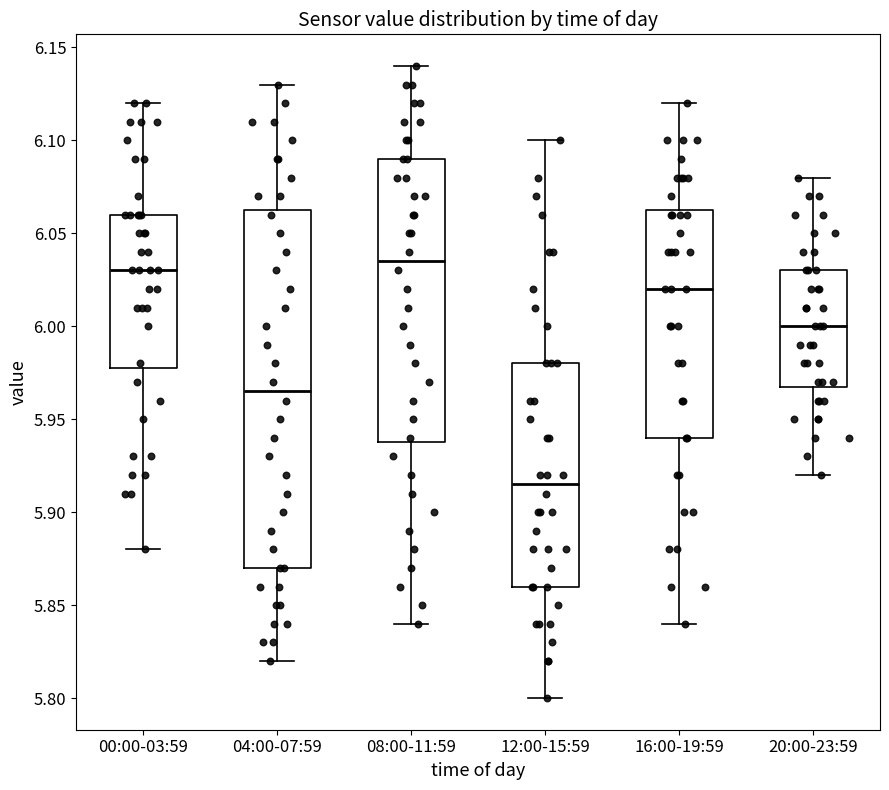

Reading left to right, read every box against the y-axis: the position of its median line, the range the box covers, and the ends of its whiskers. The values are not printed on the chart, so give them approximately, as read against the axis.

00:00-03:59: median 6.030, box 5.980 to 6.060, whiskers 5.880 to 6.120
04:00-07:59: median 5.965, box 5.870 to 6.065, whiskers 5.820 to 6.130
08:00-11:59: median 6.035, box 5.940 to 6.090, whiskers 5.840 to 6.140
12:00-15:59: median 5.915, box 5.860 to 5.980, whiskers 5.800 to 6.100
16:00-19:59: median 6.020, box 5.940 to 6.065, whiskers 5.840 to 6.120
20:00-23:59: median 6.000, box 5.970 to 6.030, whiskers 5.920 to 6.080